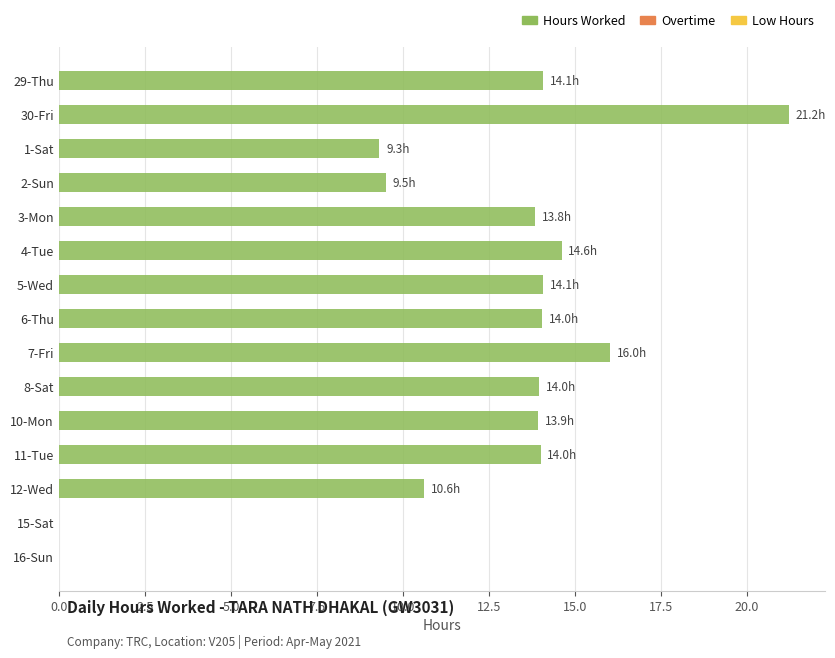

True or false: the data shows 20.6 at 4-Tue.

False